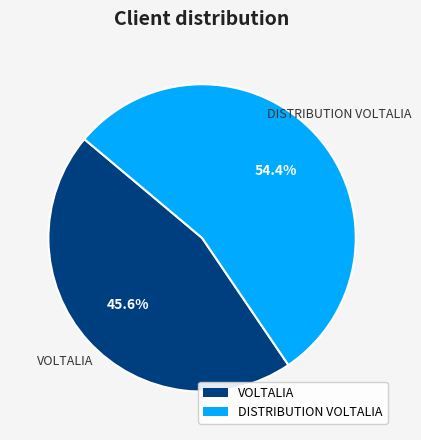

What is the smallest slice in the pie chart?

VOLTALIA